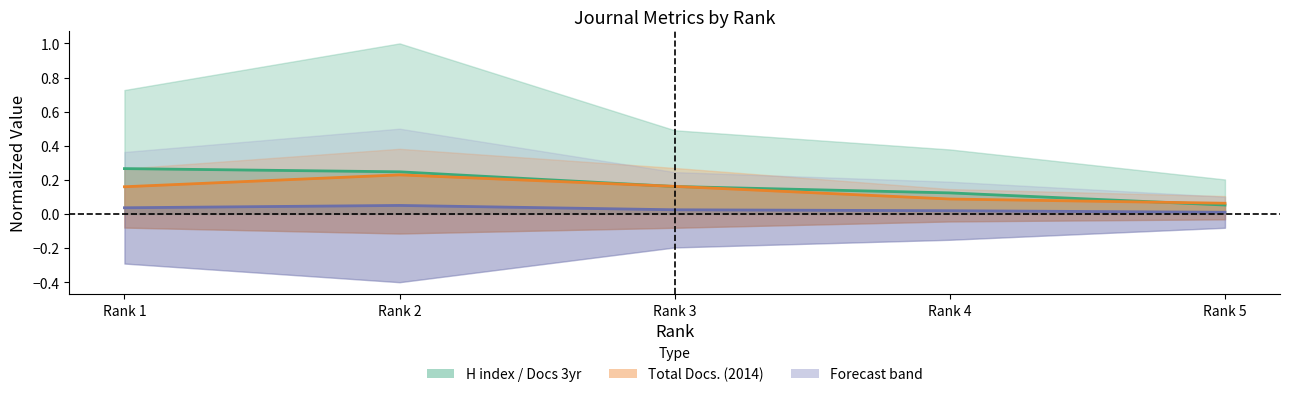

Rank the categories by value from lowest to highest.

Rank 5, Rank 4, Rank 3, Rank 2, Rank 1